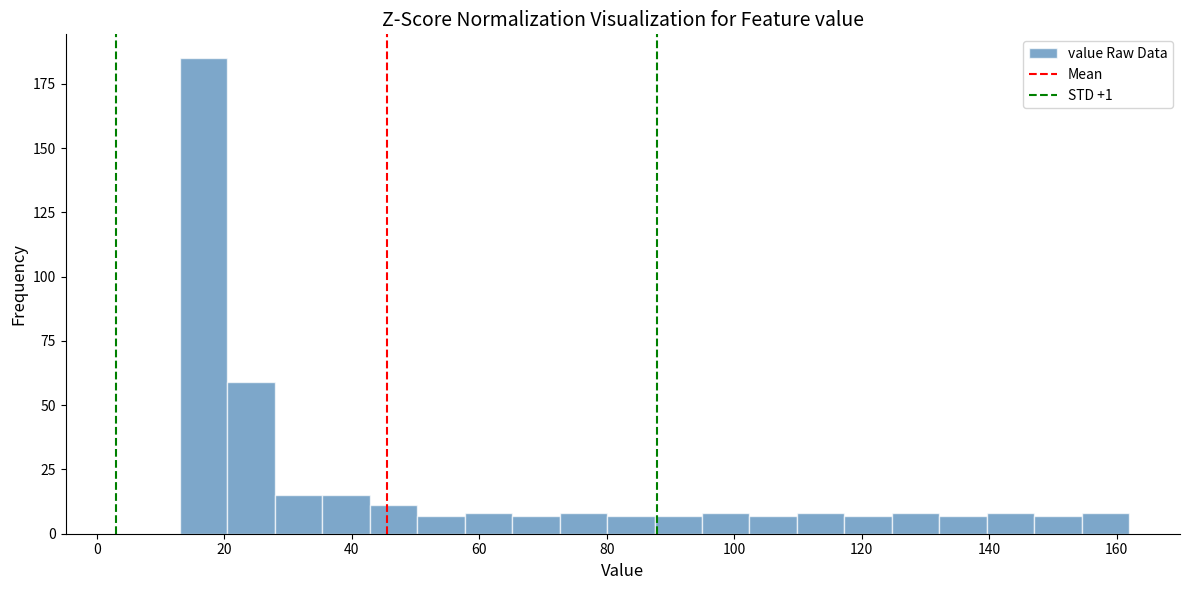

Read against the x-axis, roughly where is the centre of the tallest bar?

16